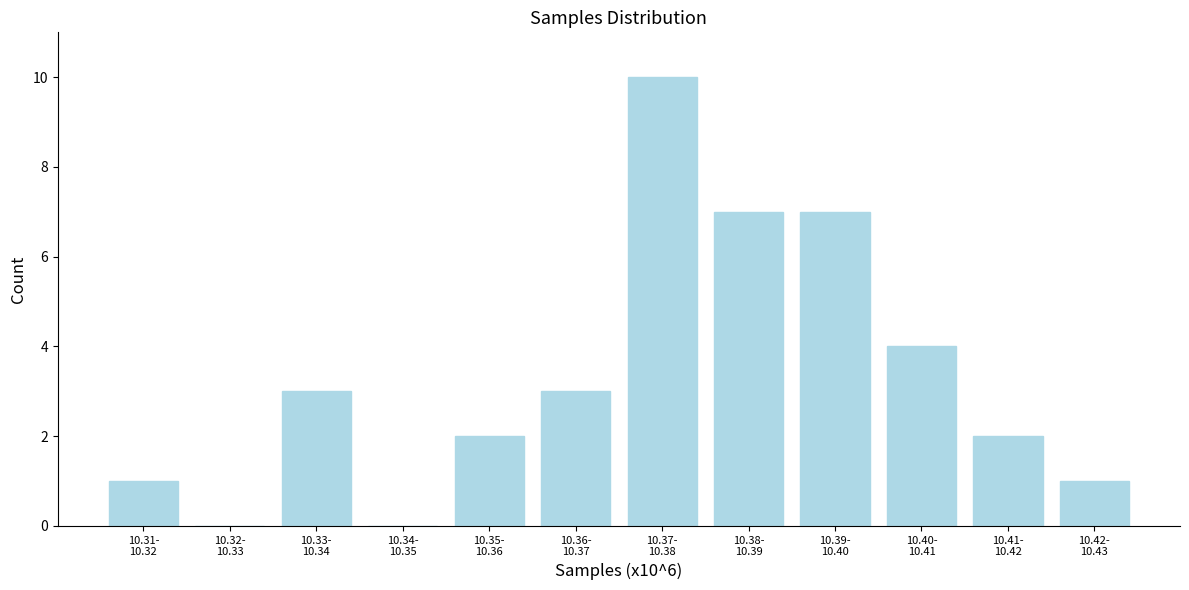

What is the greatest value displayed?

10